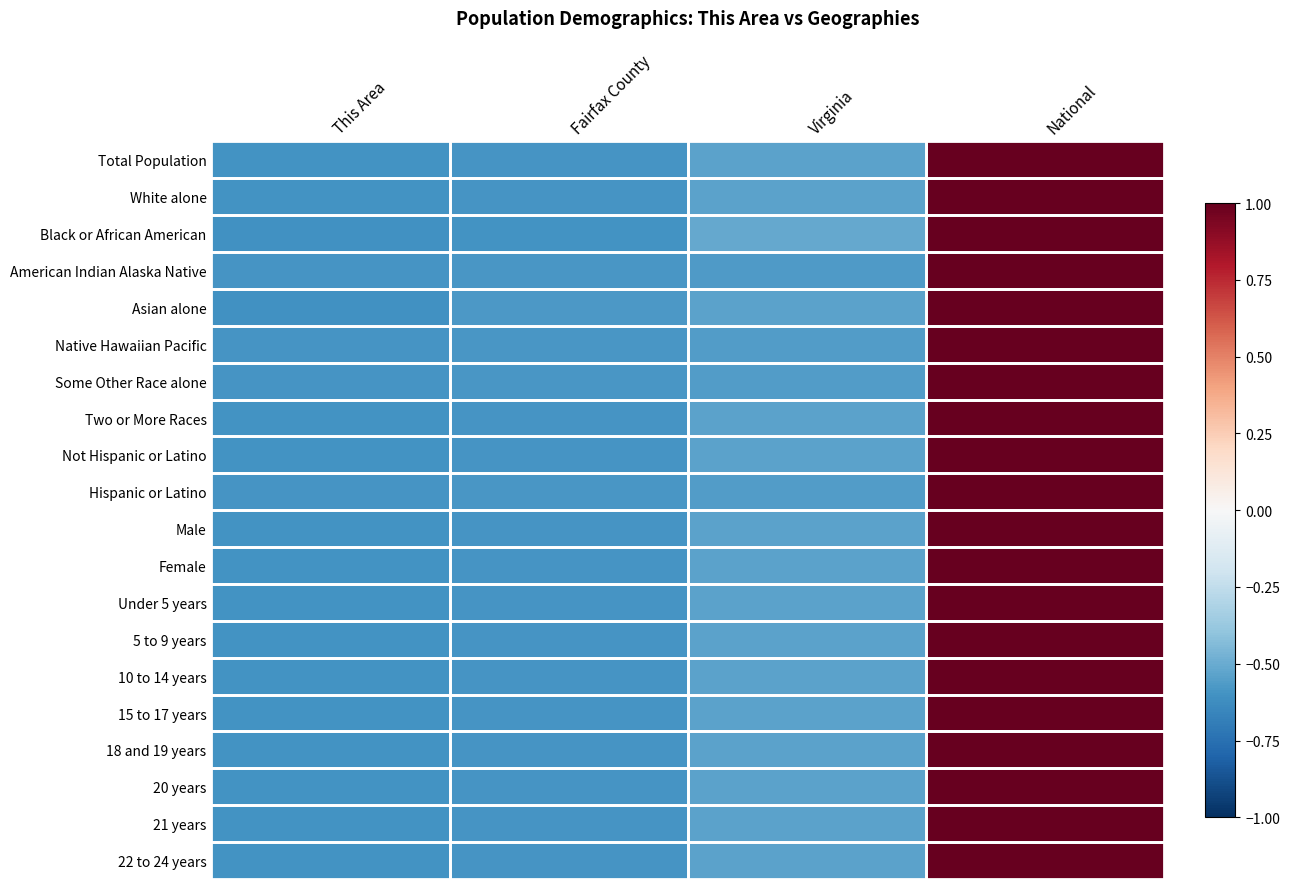

Between Fairfax County and This Area, which is larger?

Fairfax County